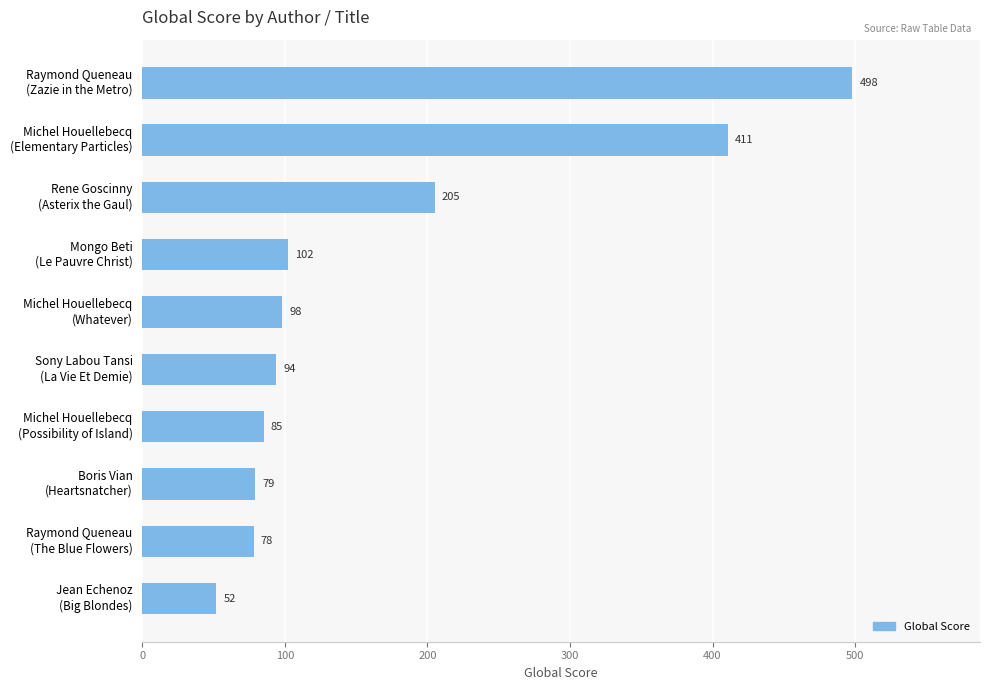

What is the value of the 6th bar from the top?

94